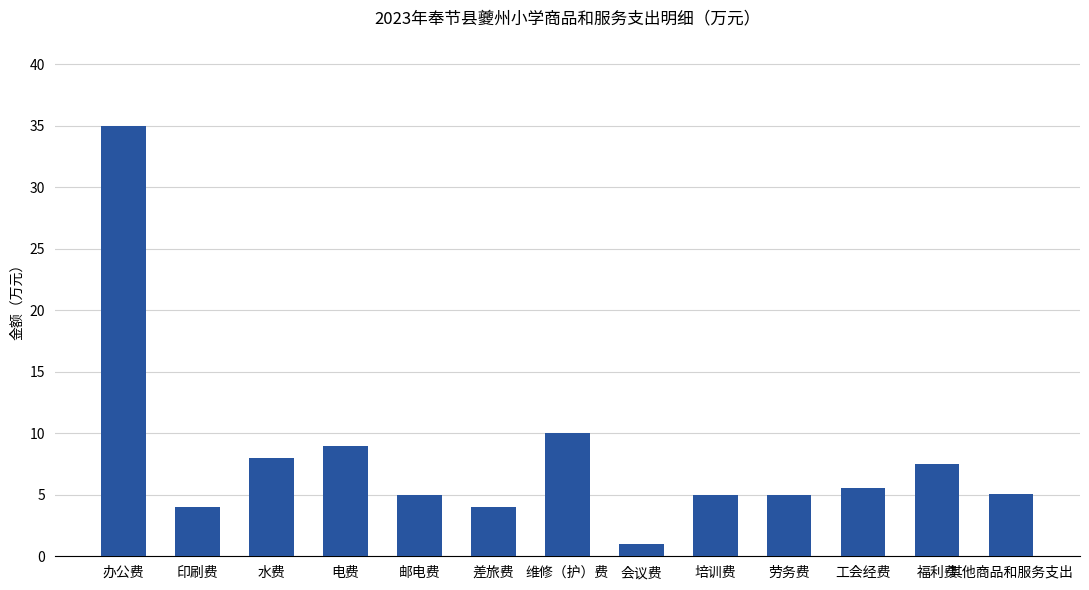

Which has a higher value, 办公费 or 其他商品和服务支出?

办公费